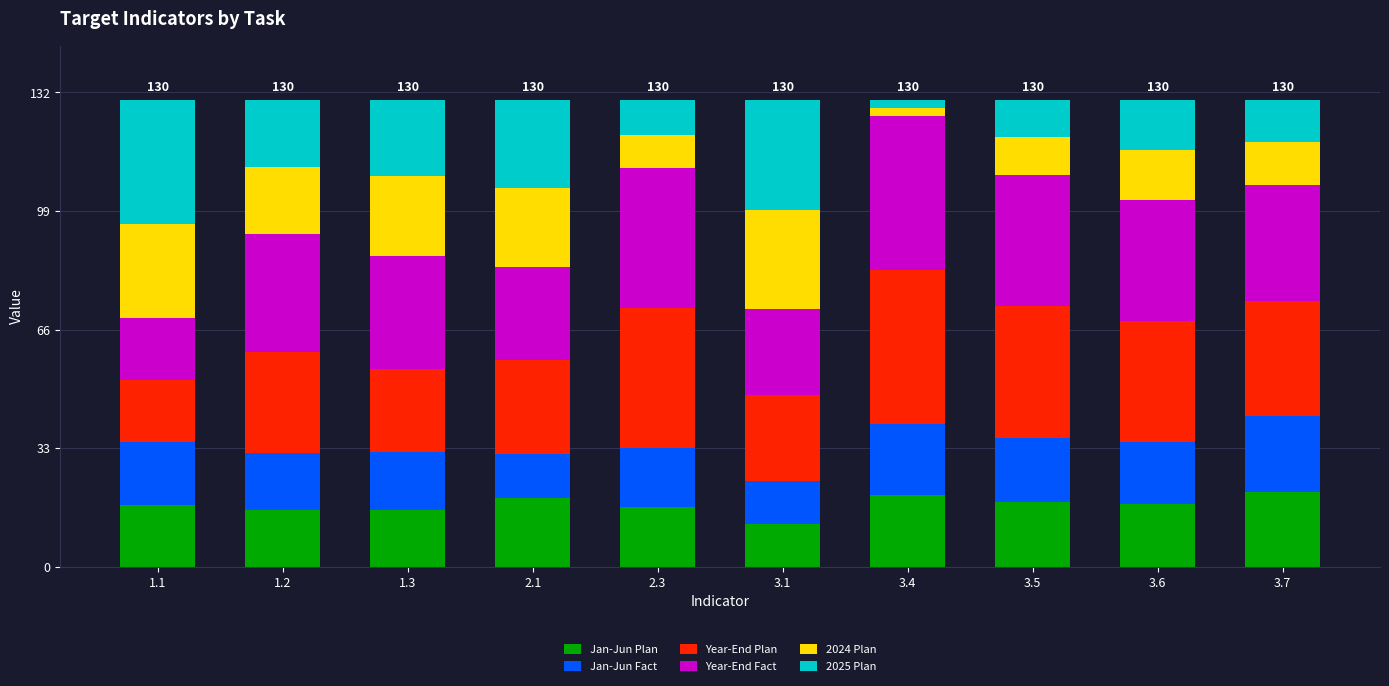

What are all the series names shown in the legend?

Jan-Jun Plan, Jan-Jun Fact, Year-End Plan, Year-End Fact, 2024 Plan, 2025 Plan